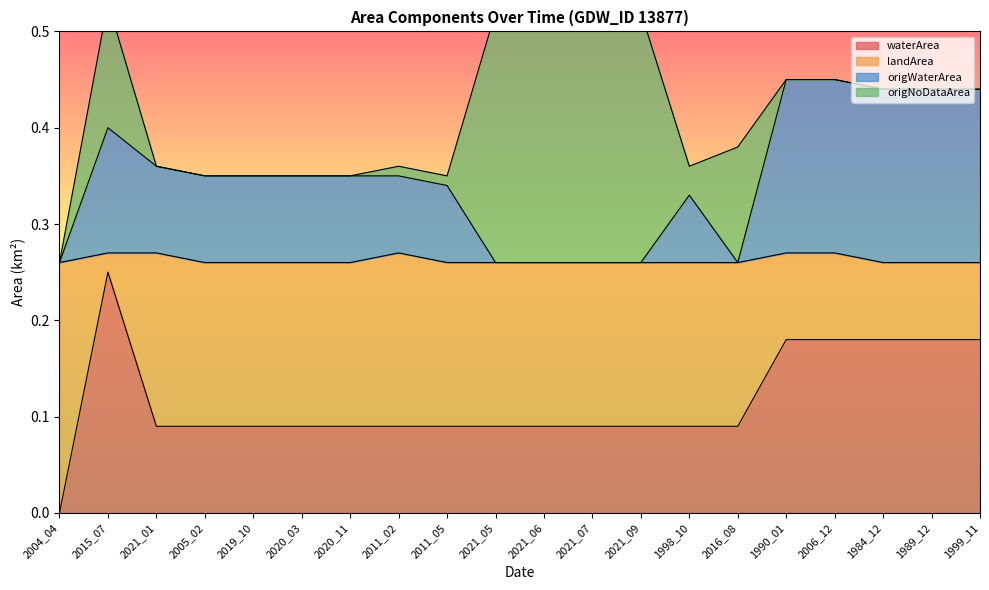

At which label does waterArea reach its minimum?

2004_04